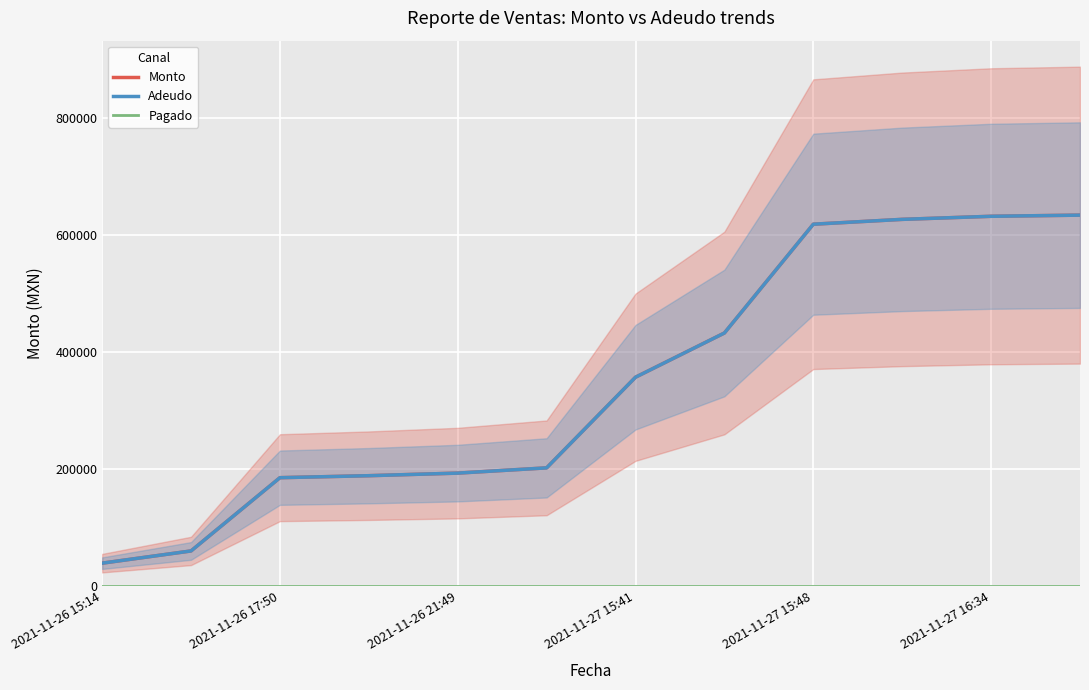

True or false: Pagado has more than 0 points higher than both neighbors.

False